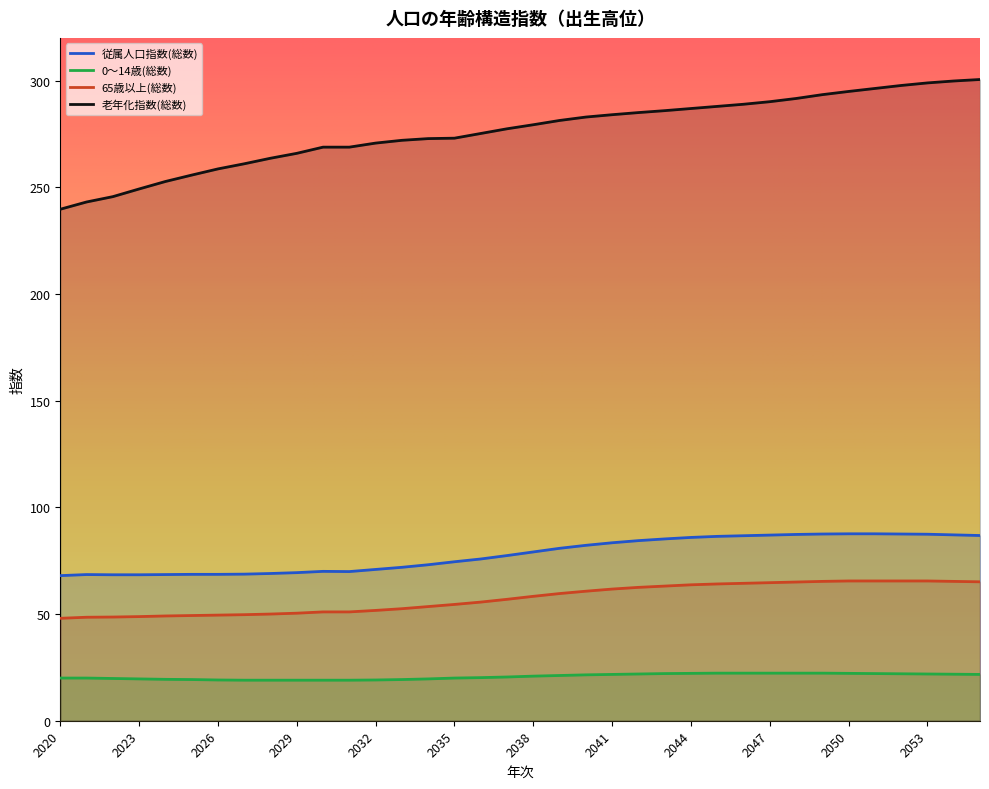

What is the greatest value displayed?

300.5